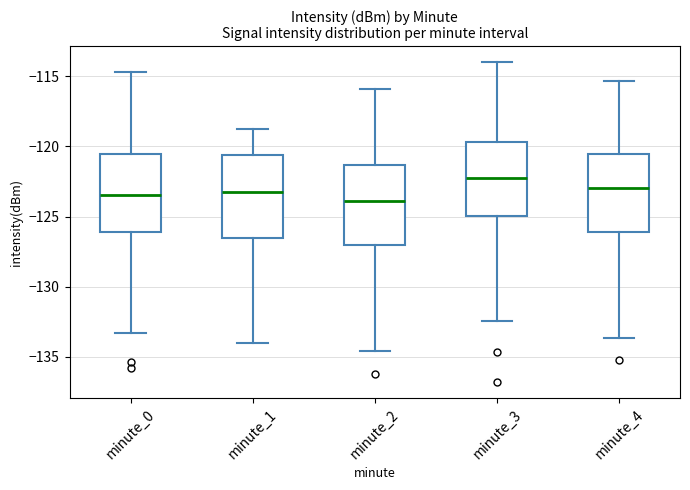

Reading left to right, read every box against the y-axis: the position of its median line, the range the box covers, and the ends of its whiskers. The values are not printed on the chart, so give them approximately, as read against the axis.

minute_0: median -123.5, box -126.0 to -120.5, whiskers -133.5 to -114.5
minute_1: median -123.5, box -126.5 to -120.5, whiskers -134.0 to -119.0
minute_2: median -124.0, box -127.0 to -121.5, whiskers -134.5 to -116.0
minute_3: median -122.0, box -125.0 to -119.5, whiskers -132.5 to -114.0
minute_4: median -123.0, box -126.0 to -120.5, whiskers -133.5 to -115.5